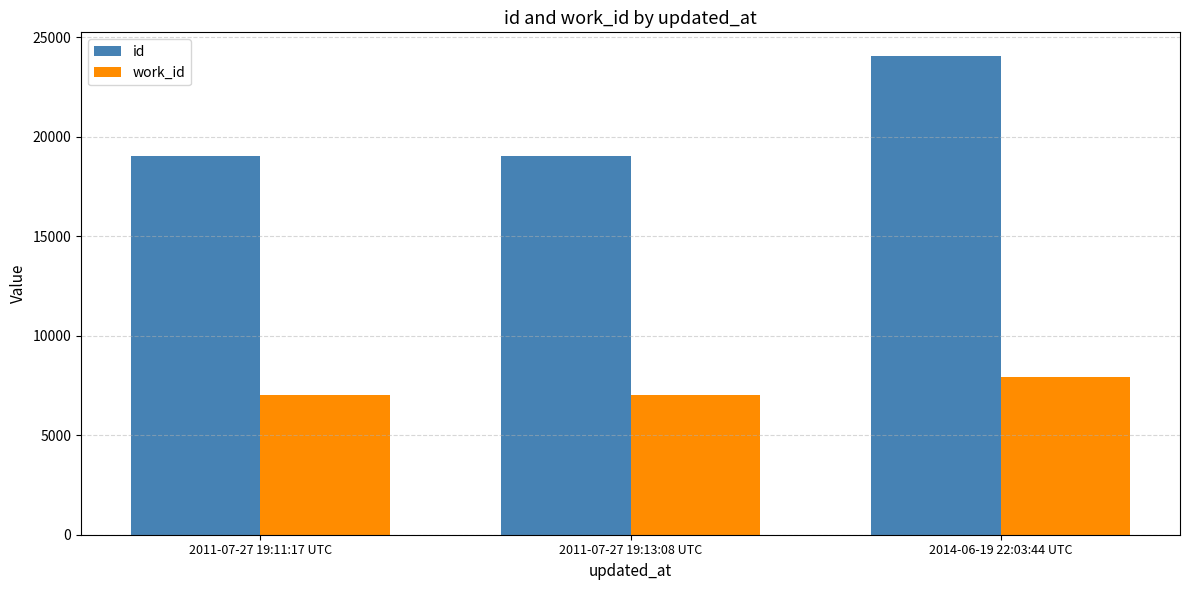

What are all the series names shown in the legend?

id, work_id